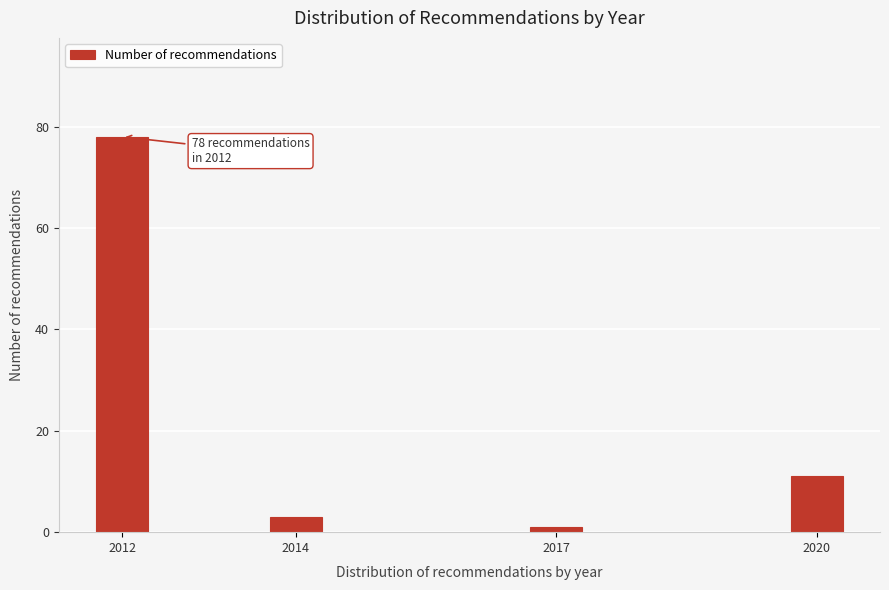

Reading right to left, extract all data points from this chart.

11	1	3	78